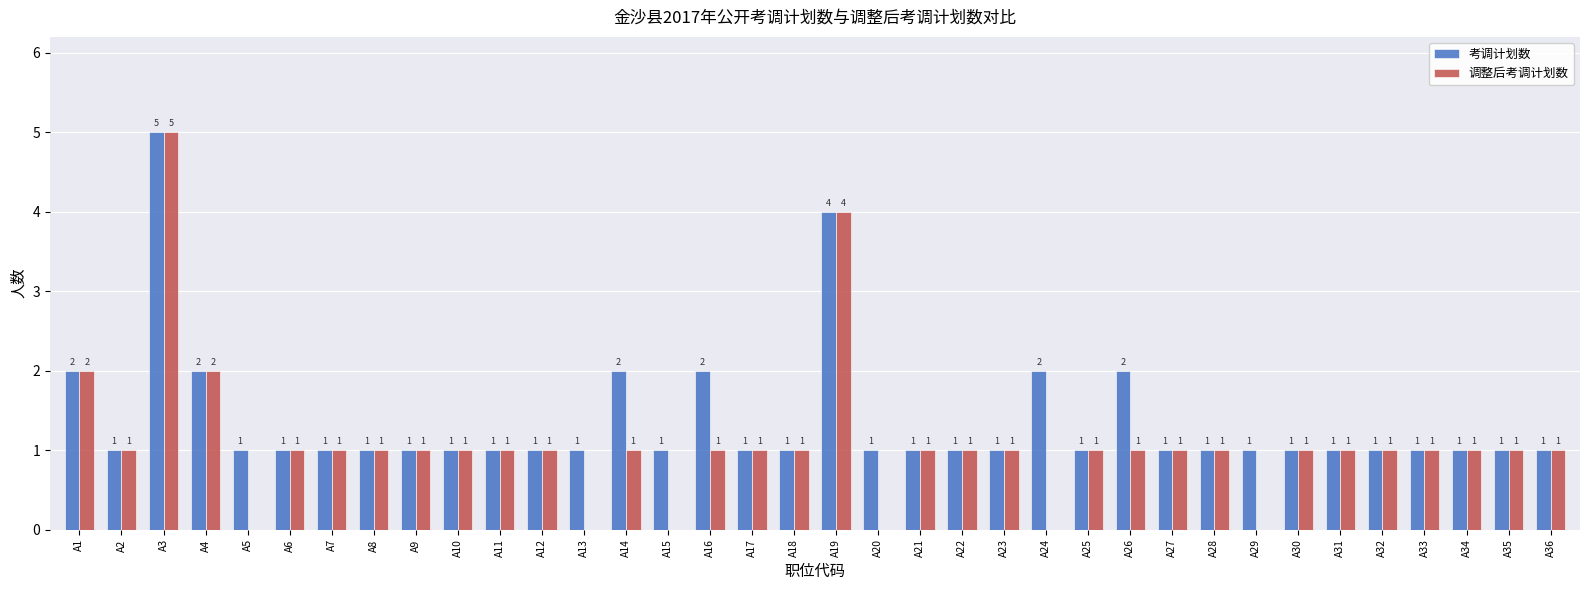

What is the sum of the 考调计划数 values at A27 and A3?

6